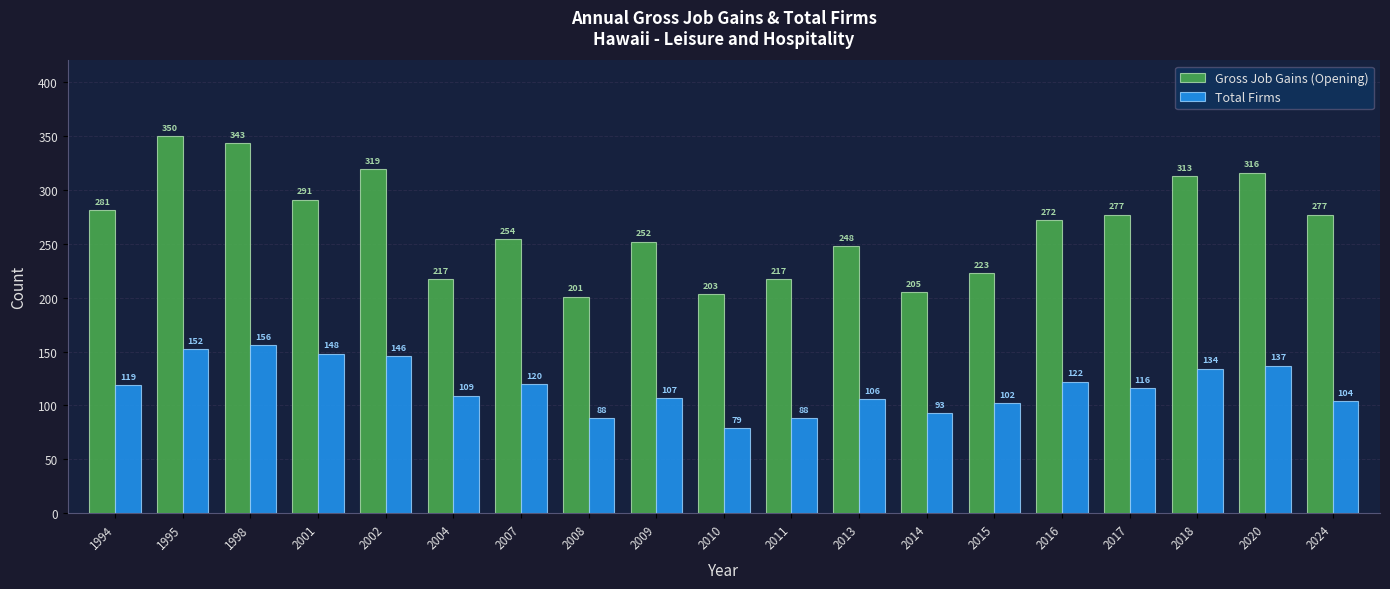

What is the greatest value displayed?

350